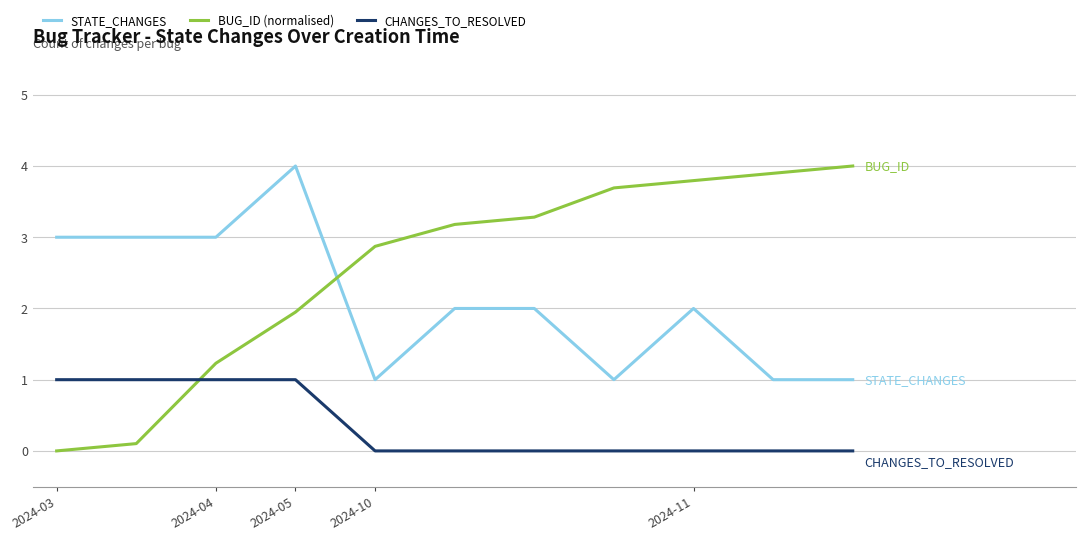

Which series has the largest total across all categories?

BUG_ID (normalised)